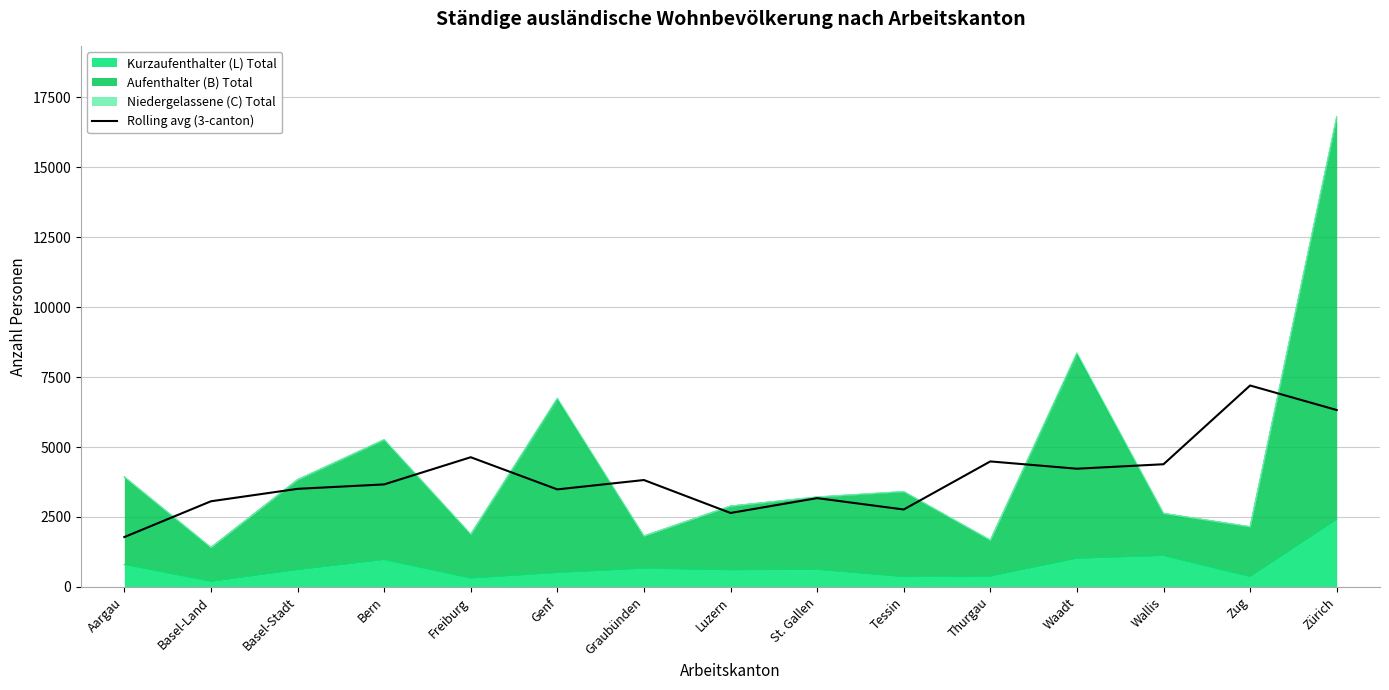

True or false: there are more than 0 points higher than both neighbors.

True